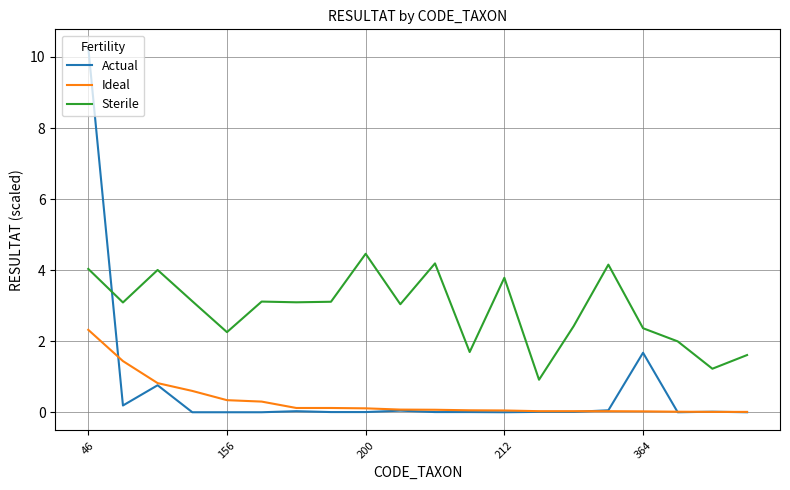

What is the greatest value displayed?

10.3